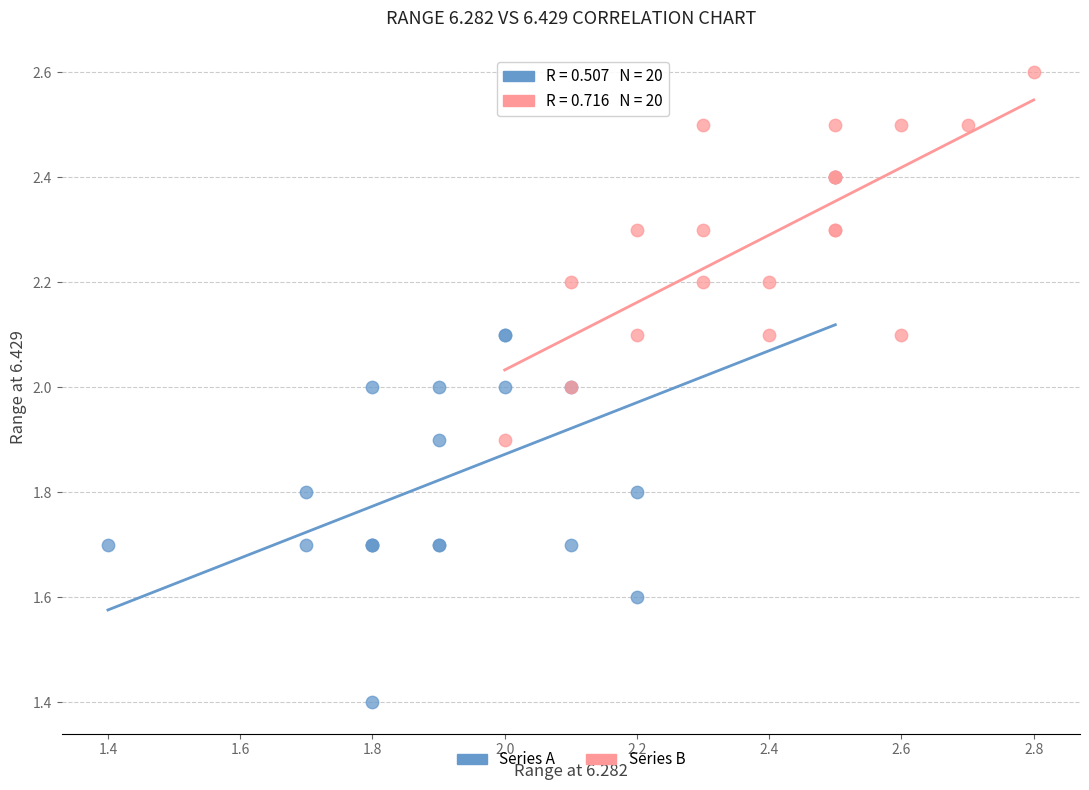

Which series contains the lowest Y value?

Series A